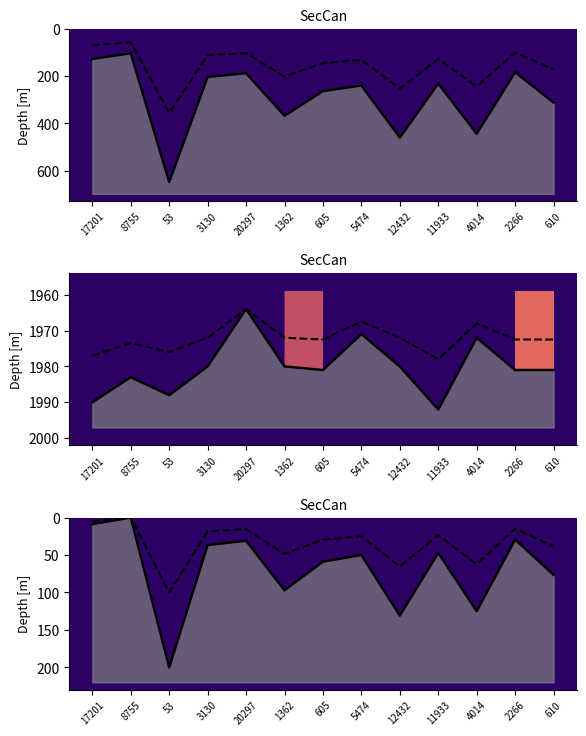

True or false: pageCount x0.55 and publishingYear mid intersect in this chart.

False